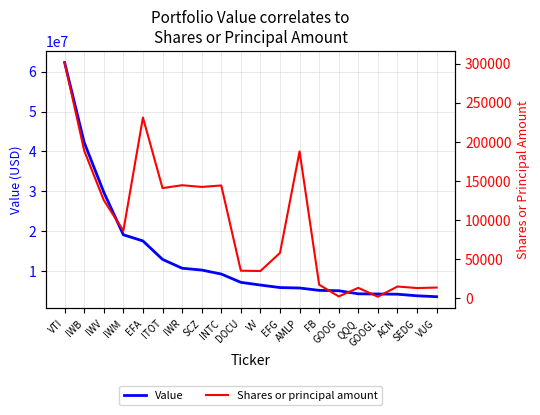

Which series changed the most between IWB and VUG?

Value